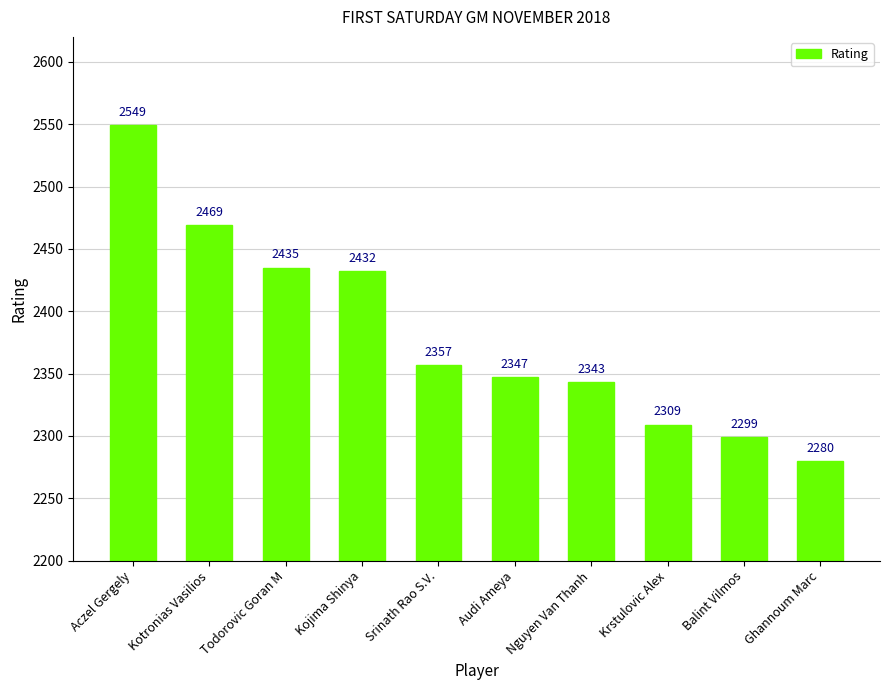

What is the value of the 10th bar from the left?

2280